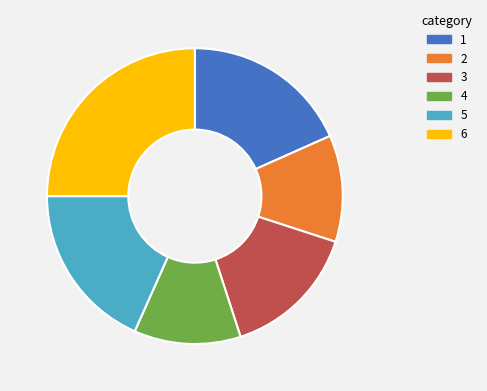

The 6 slice represents 16% of the pie. True or false?

False